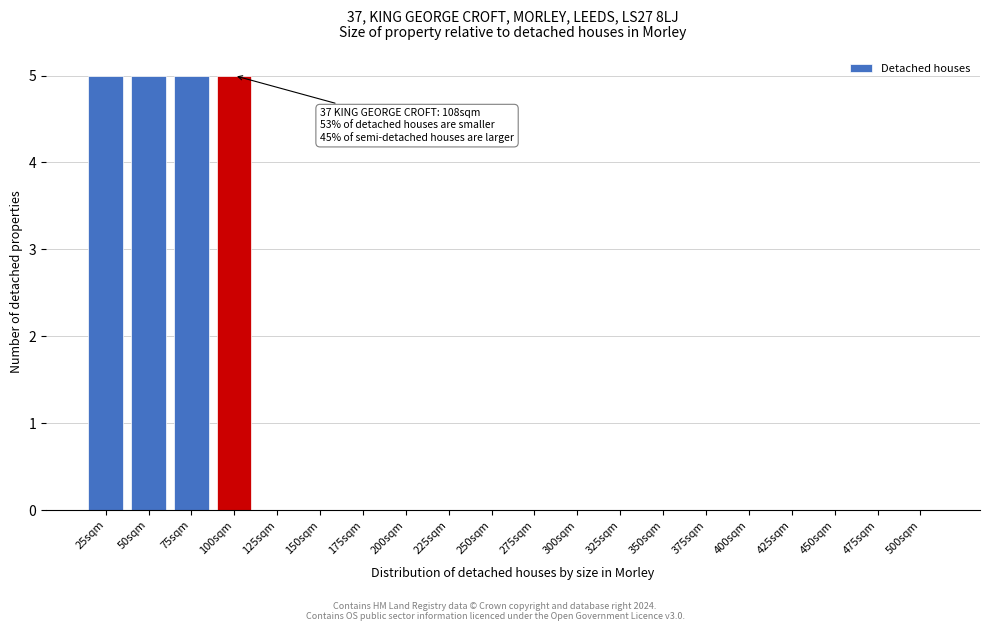

Reading left to right, what are all the values shown in this chart?

25sqm=5	50sqm=5	75sqm=5	100sqm=5	125sqm=0	150sqm=0	175sqm=0	200sqm=0	225sqm=0	250sqm=0	275sqm=0	300sqm=0	325sqm=0	350sqm=0	375sqm=0	400sqm=0	425sqm=0	450sqm=0	475sqm=0	500sqm=0